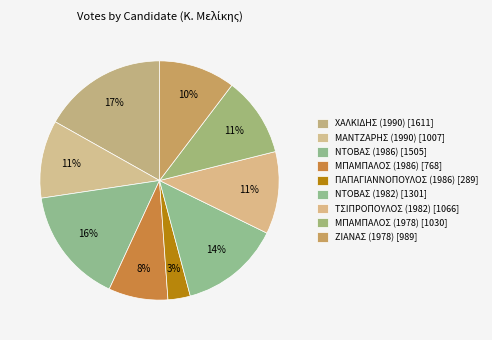

Does any single category account for the majority?

No